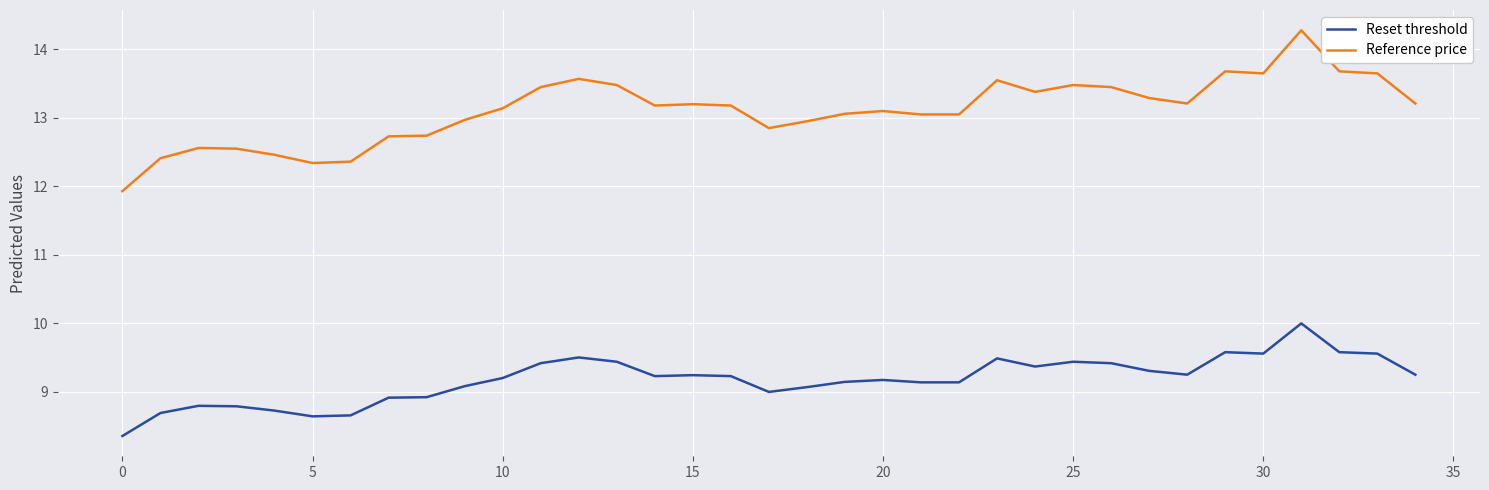

Which series has the largest range (max minus min)?

Reference price